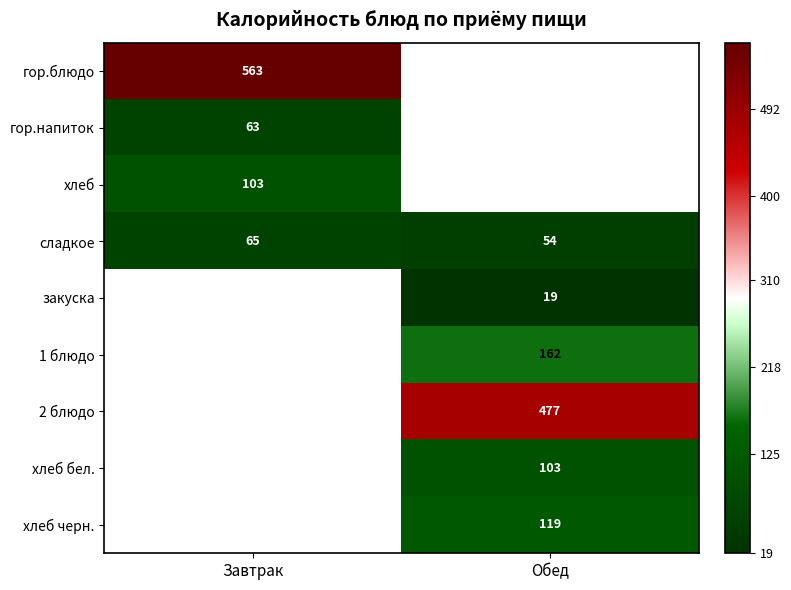

What is the lowest value of the сладкое series?

54